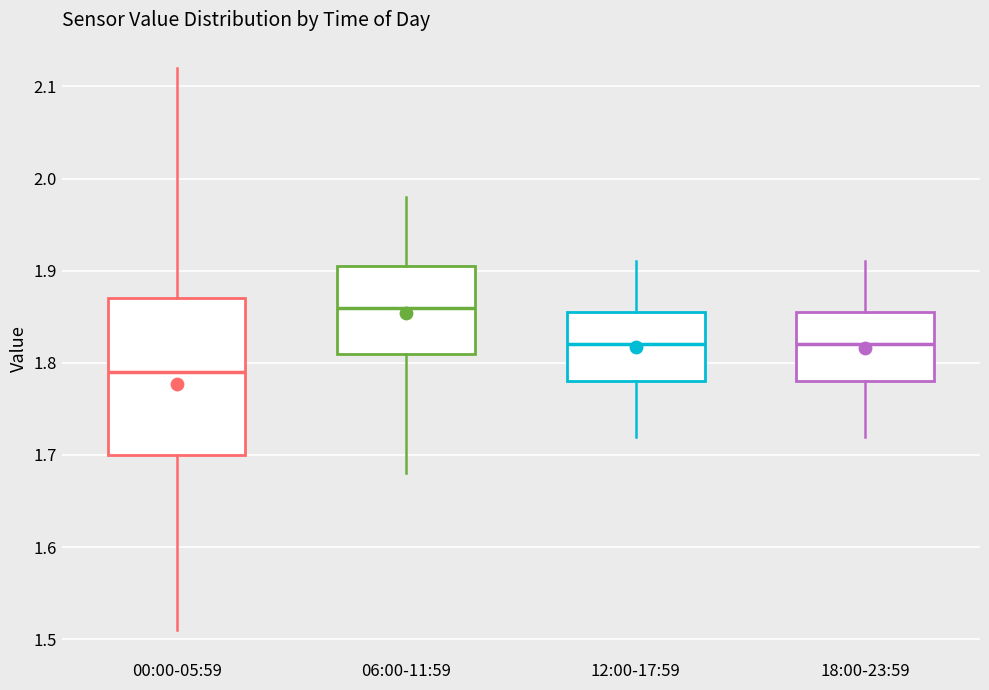

Comparing the boxes themselves (not the whiskers), which one is the tallest?

00:00-05:59